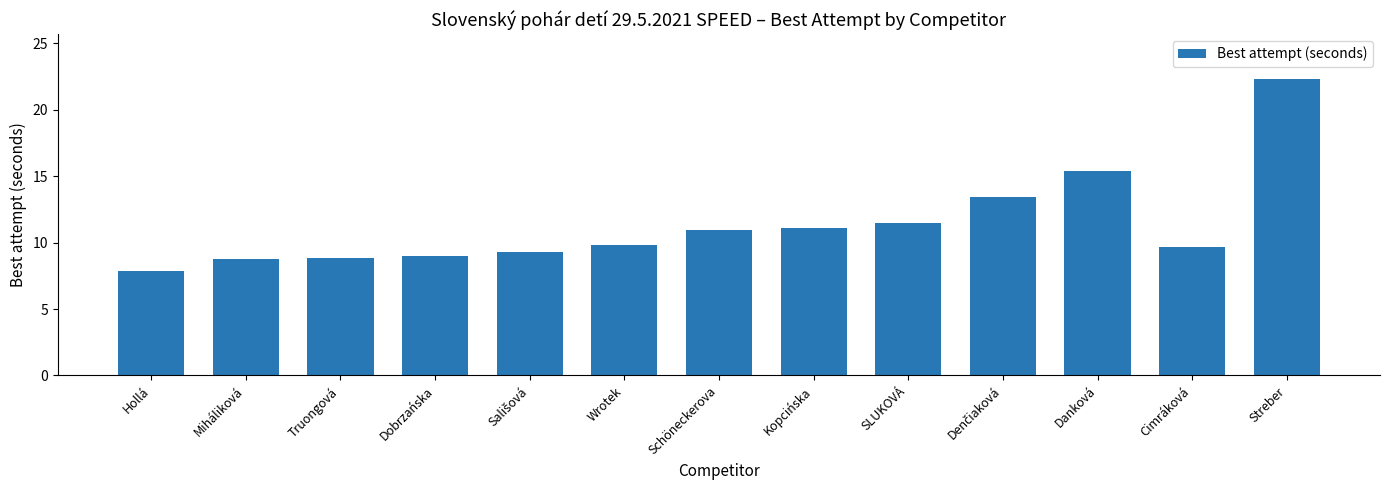

What position from the right is Dobrzańska?

10